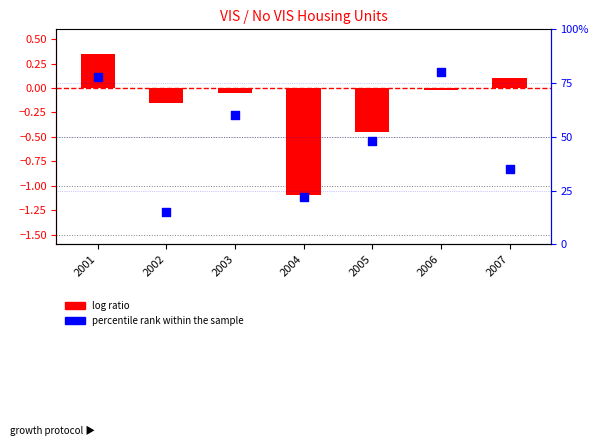

Is the value of percentile rank within the sample at 2001 greater than the value of log ratio at 2007?

Yes